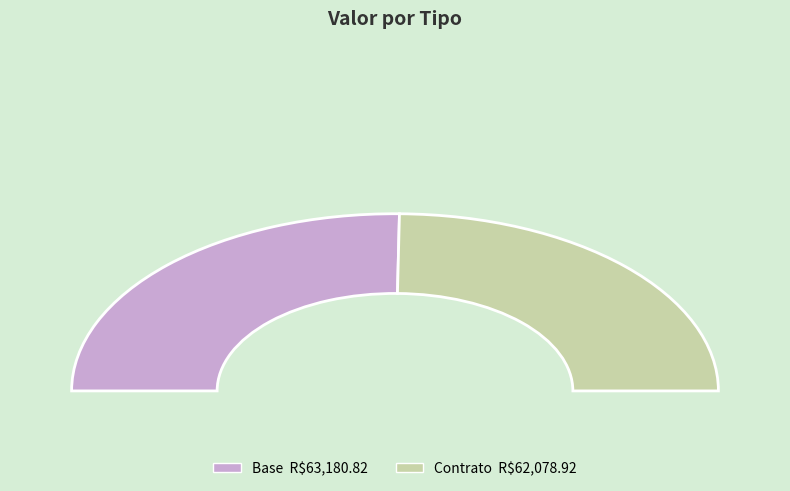

Combined, what portion of the pie is Base and Contrato?

100.0%